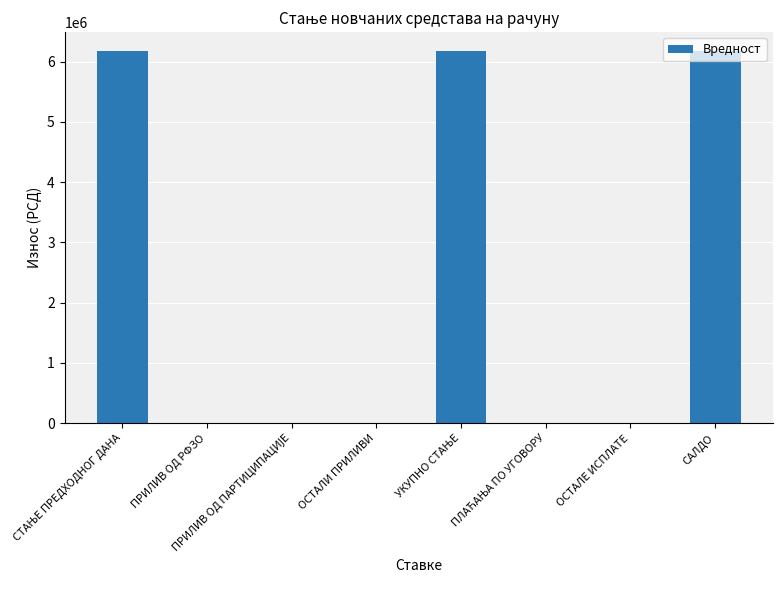

What is the sum of all values?

18538297.3